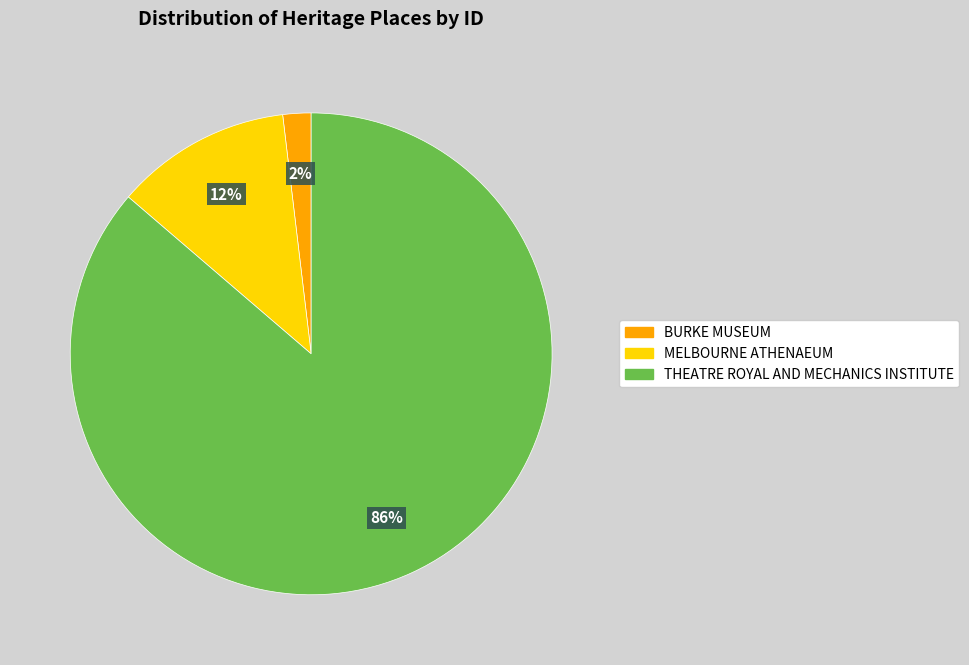

To the nearest percent, what is the combined percentage of THEATRE ROYAL AND MECHANICS INSTITUTE and BURKE MUSEUM?

88%